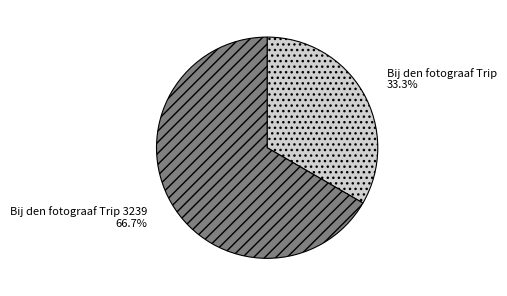

To the nearest percent, what percentage of the pie is Bij den fotograaf Trip 3239?

67%